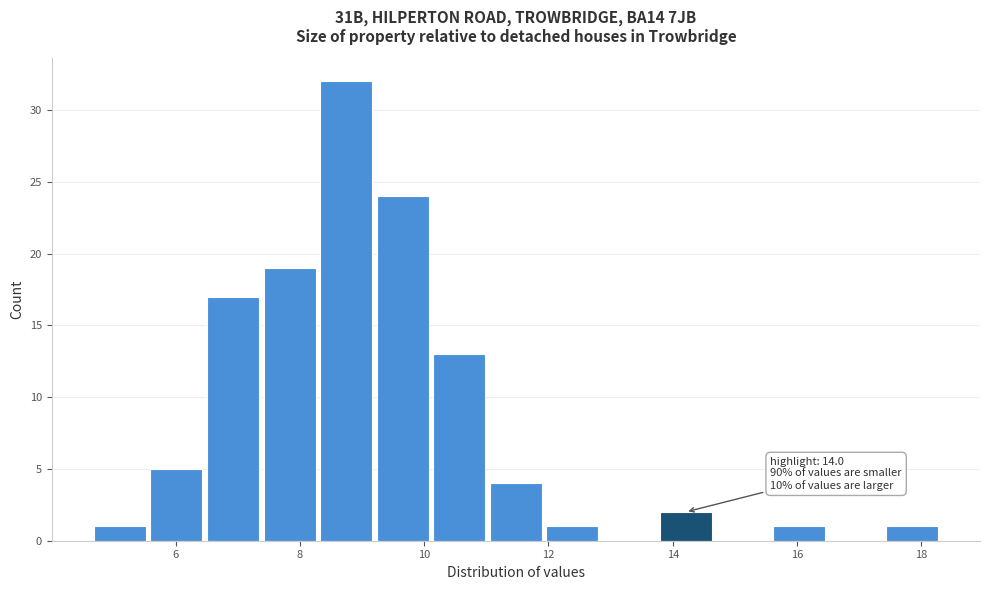

Over which range of the x-axis is the bar tallest?

8.2 to 9.2